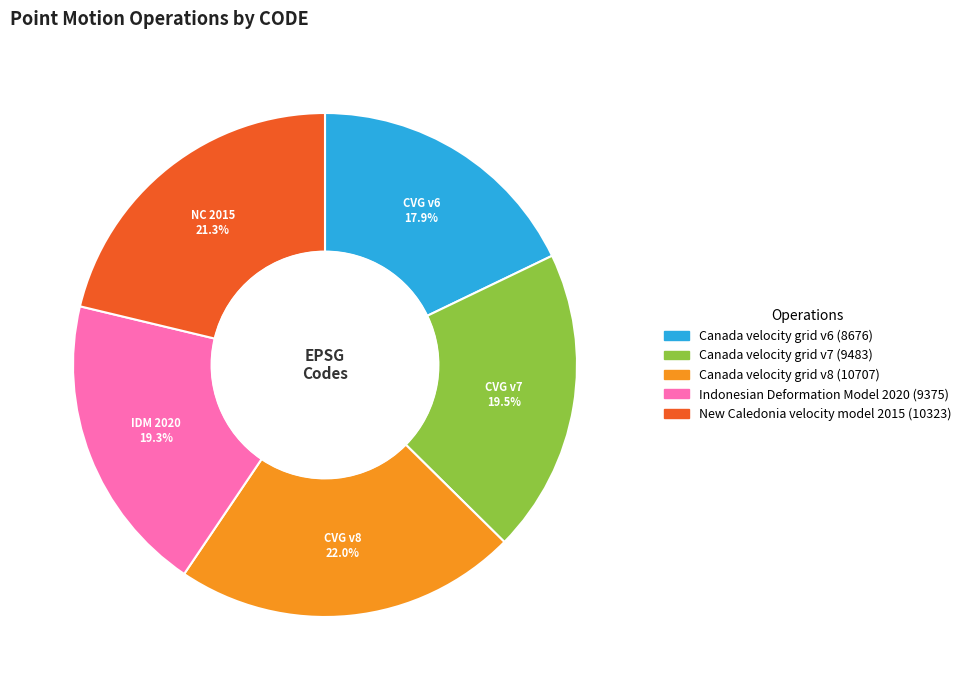

What percentage is the Canada velocity grid v8 slice, to the nearest percent?

22%